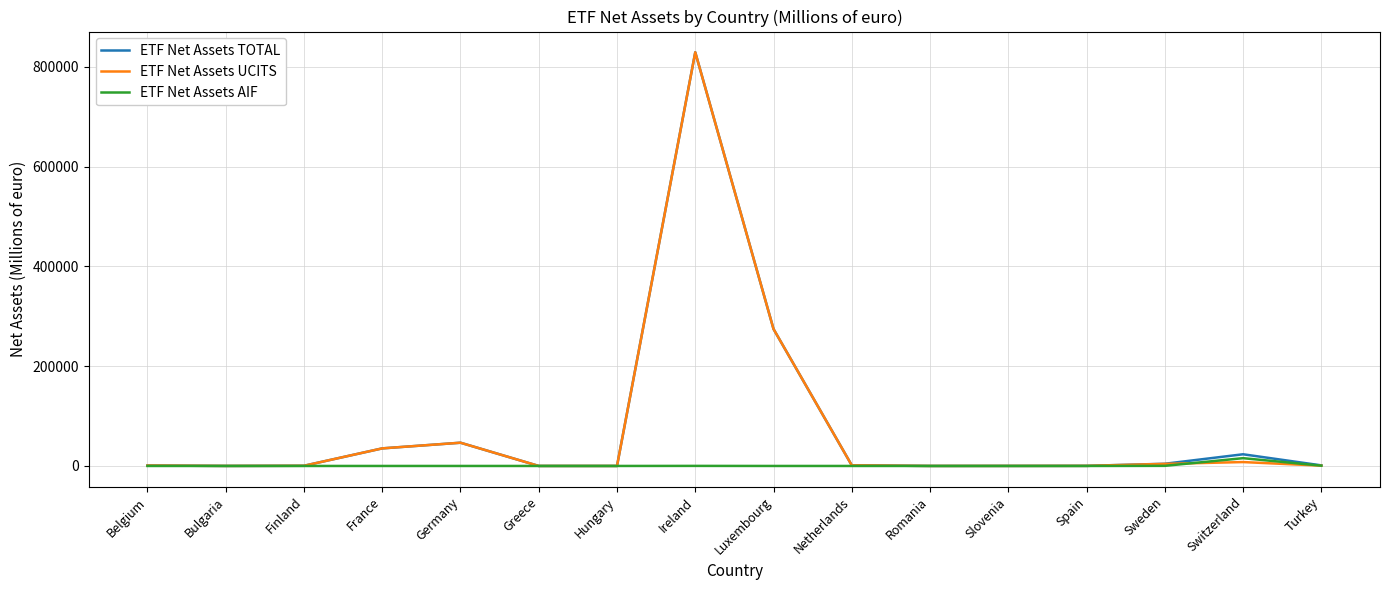

Which category has the highest value across all series?

Ireland